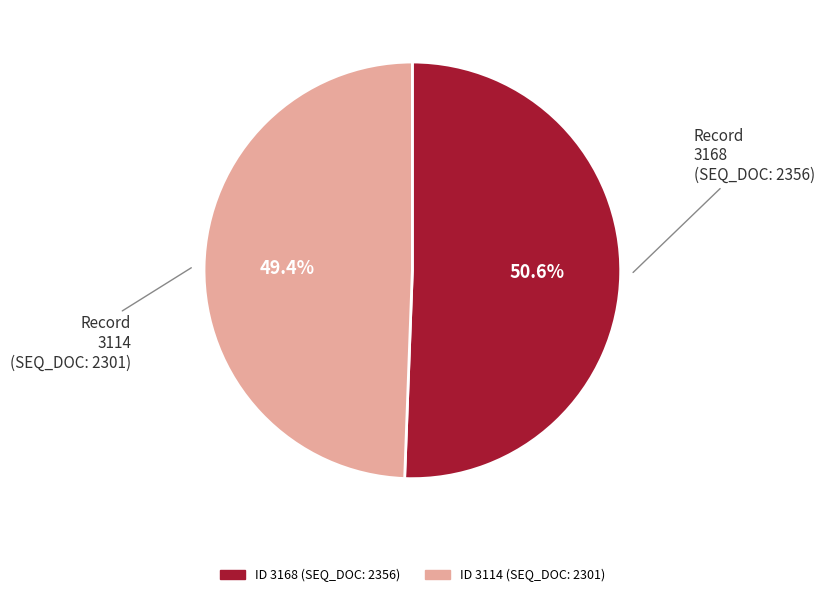

Does any single category account for the majority?

Yes